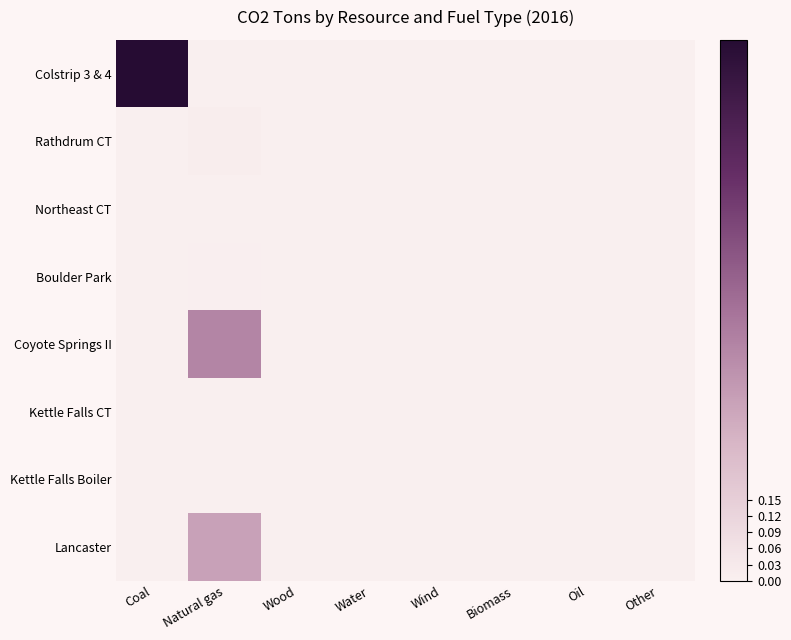

At Water, list the series in order from largest to smallest.

Colstrip 3 & 4, Rathdrum CT, Northeast CT, Boulder Park, Coyote Springs II, Kettle Falls CT, Kettle Falls Boiler, Lancaster